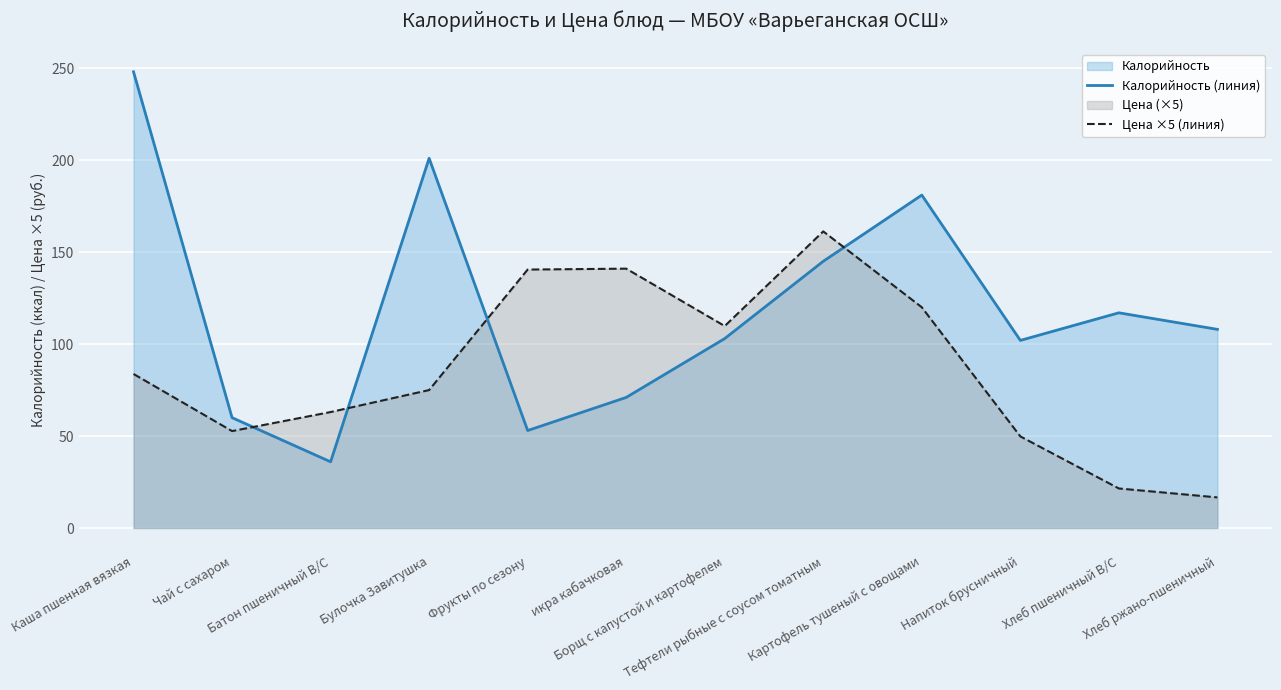

At which category does the chart reach its minimum across all series?

Хлеб ржано-пшеничный